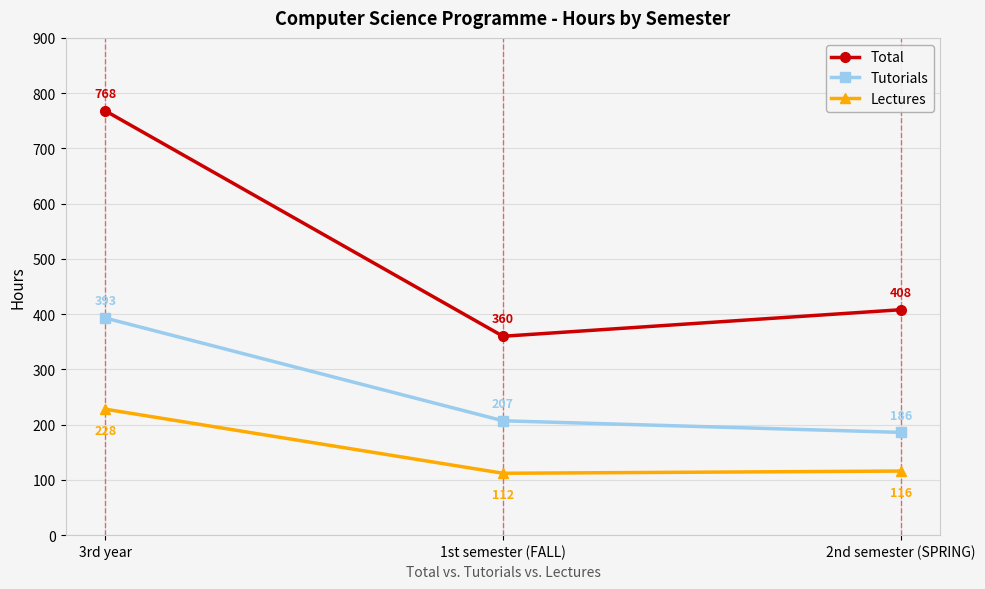

What is the label of the 3rd point from the left?

2nd semester (SPRING)